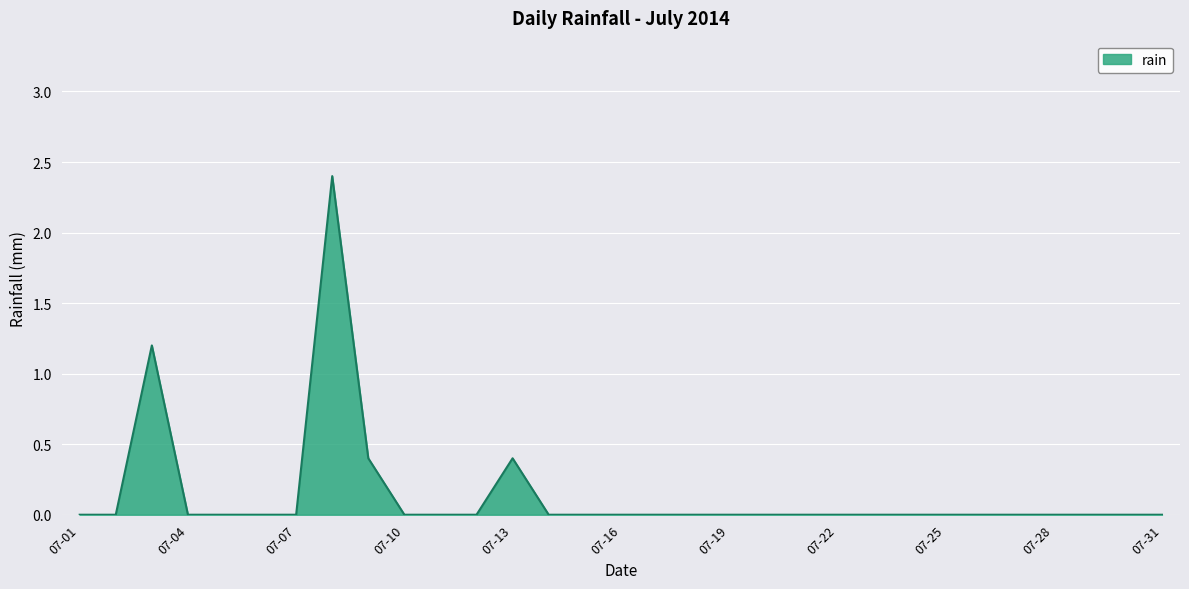

True or false: the data has more than 2 interior local peaks.

True